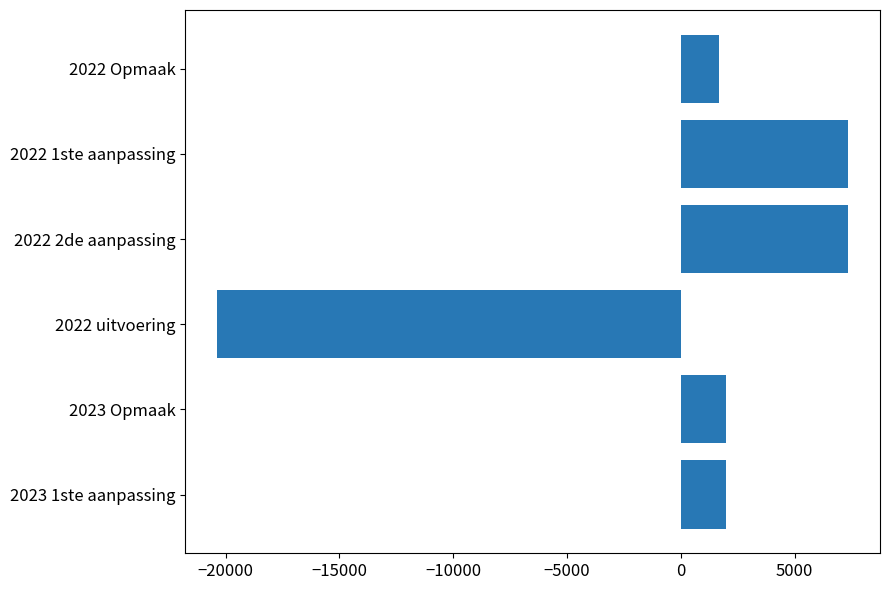

What is the difference between the maximum and second lowest values?

5702